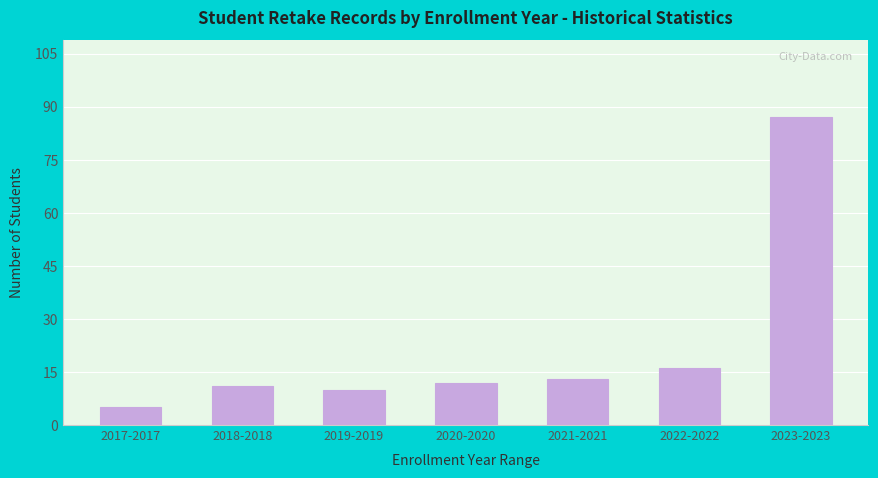

Reading left to right, what are all the values shown in this chart?

5	11	10	12	13	16	87